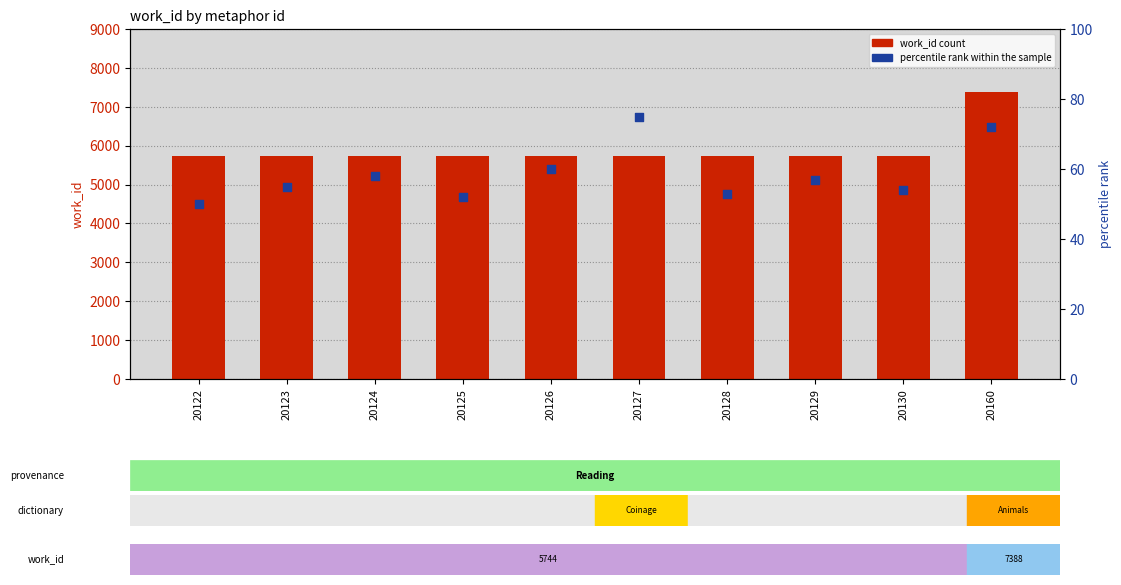

Which series reaches the maximum Y coordinate?

work_id